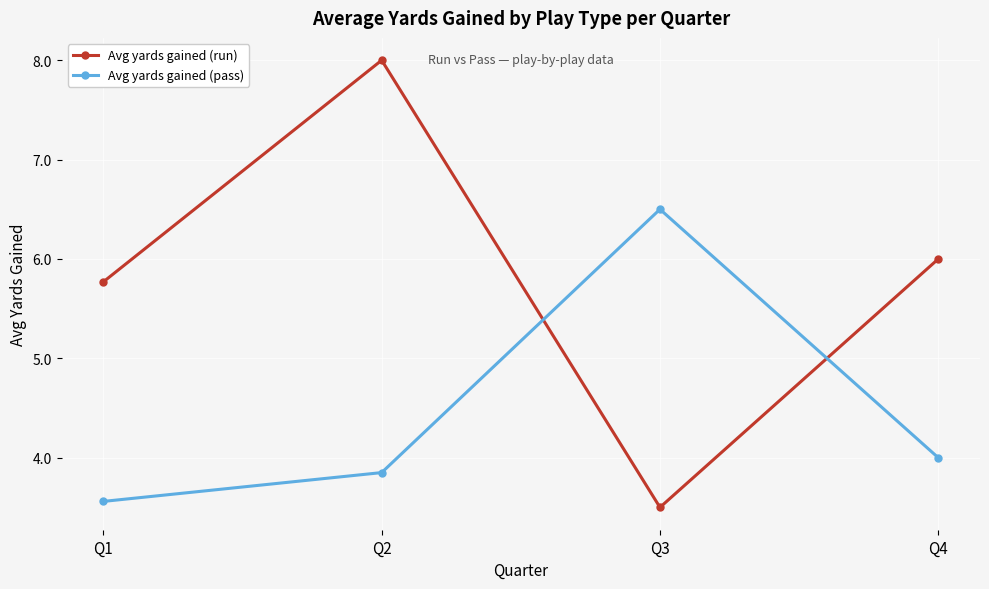

Is this an area chart (filled region under the line)?

No